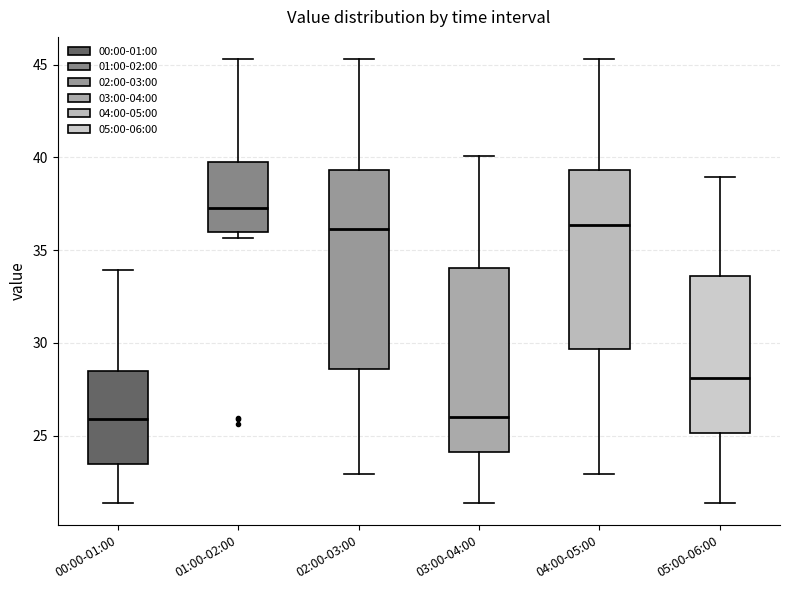

Where is the upper edge of the box for 04:00-05:00 on the y-axis? The values are not printed on the chart, so give them approximately, as read against the axis.

39.5